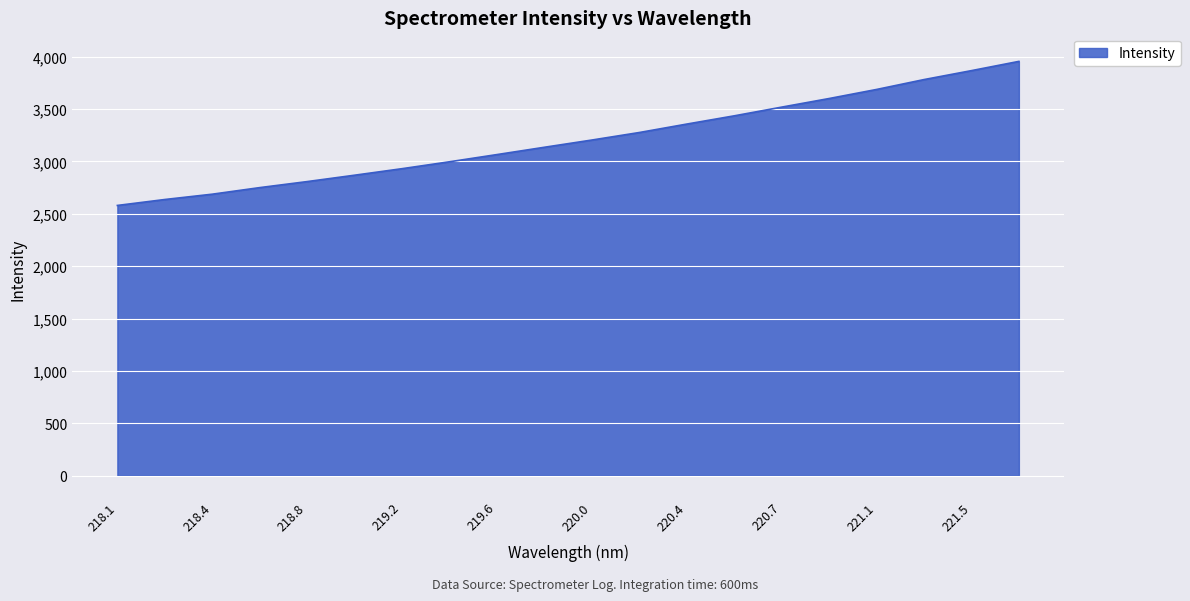

What is the smallest value displayed?

2580.4